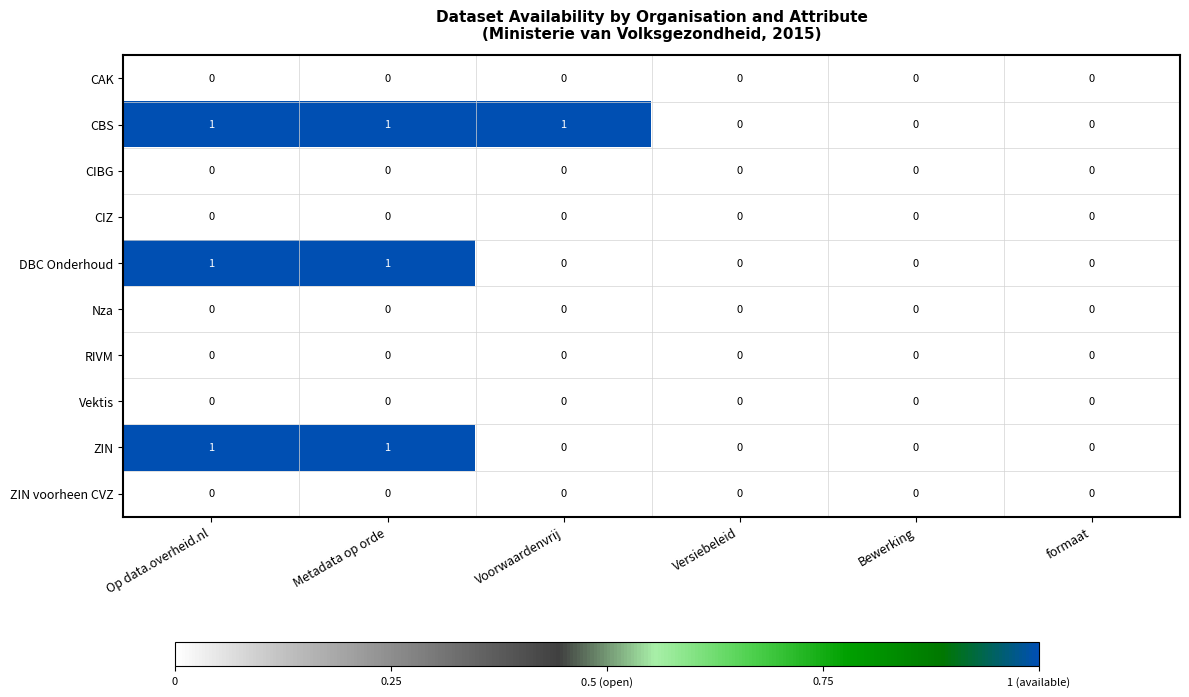

Is it true that ZIN voorheen CVZ equals 0 at Bewerking?

True